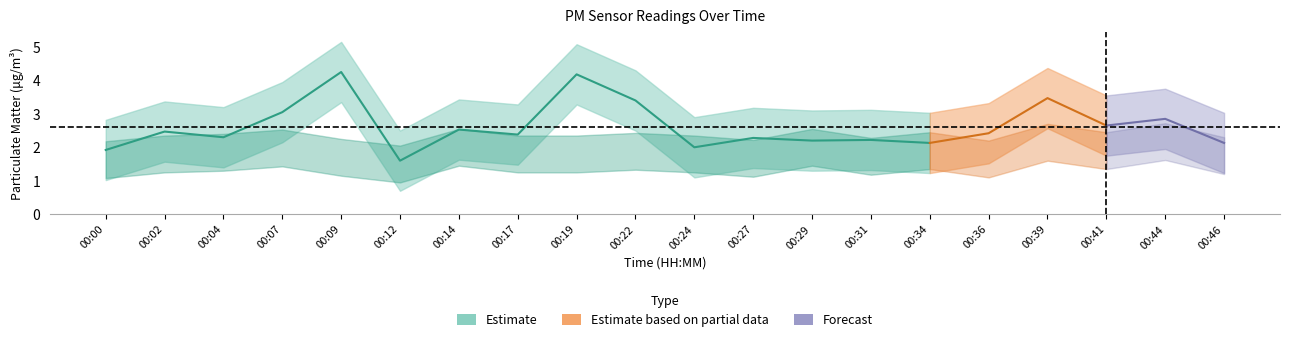

What is the maximum value shown in the chart?

4.2